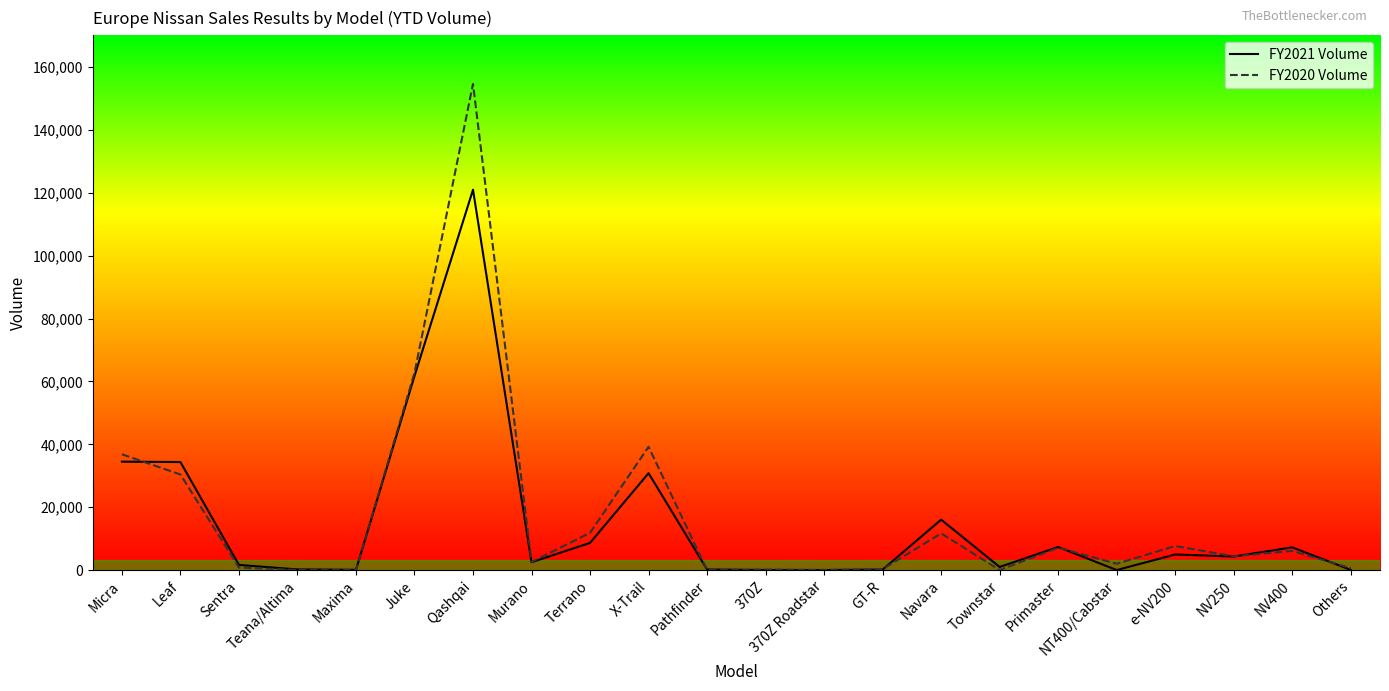

True or false: FY2020 Volume has more than 0 points higher than both neighbors.

True